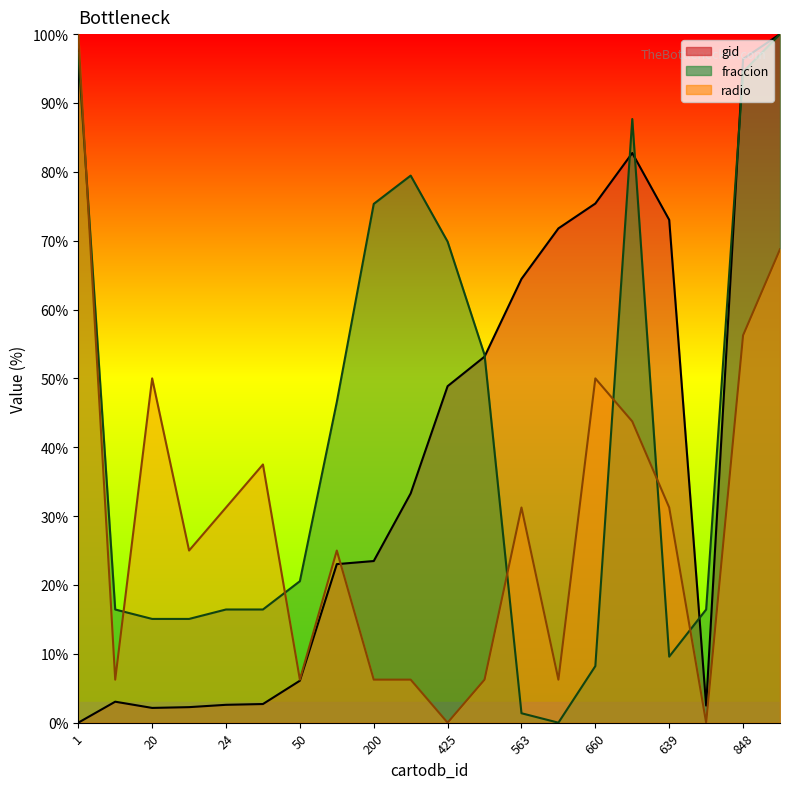

At which category is the sum across all series the highest?

880